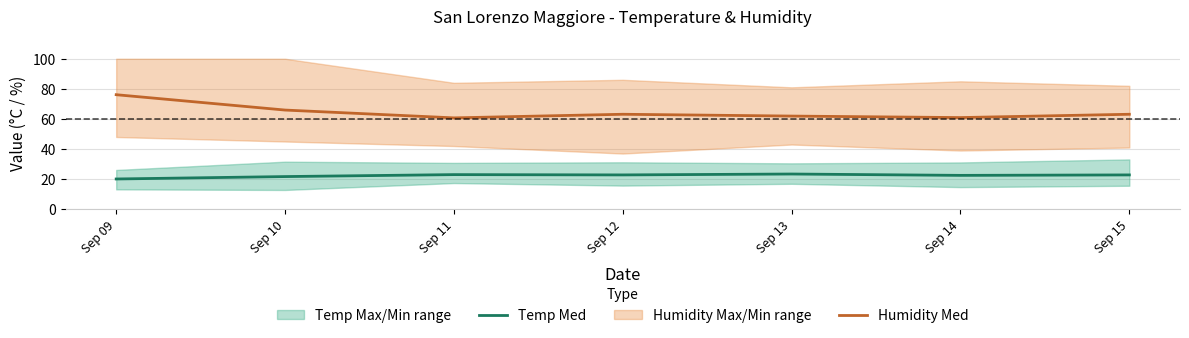

True or false: Humidity Med and Temp Med cross at least once.

False